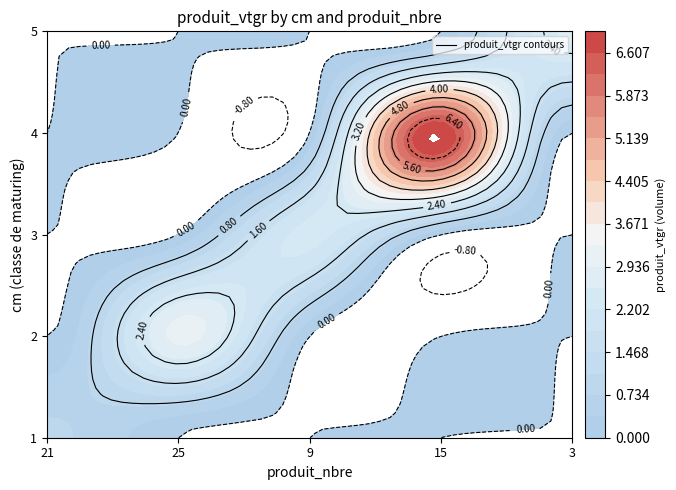

What is the maximum value shown in the chart?

7.0